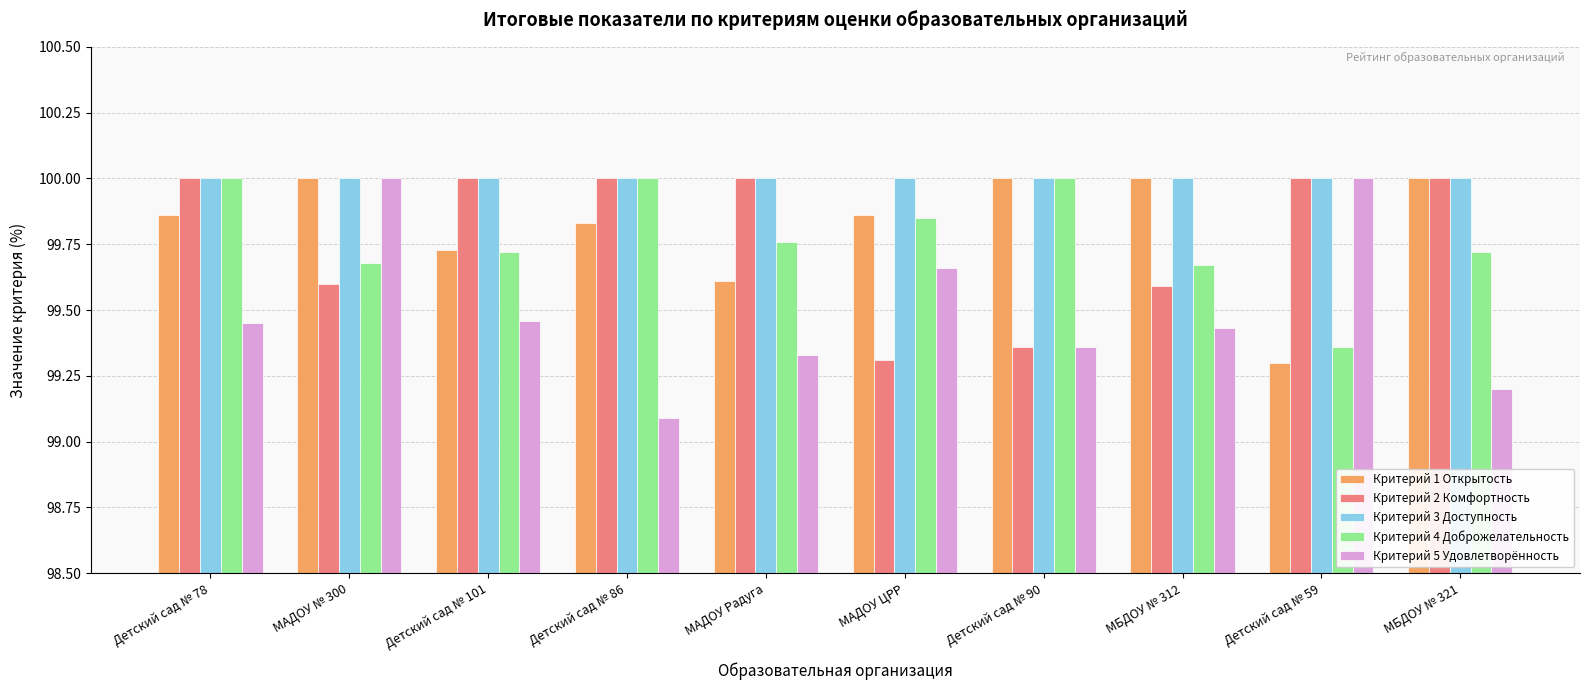

True or false: Критерий 3 Доступность has a value of 33.9 at Детский сад № 90.

False